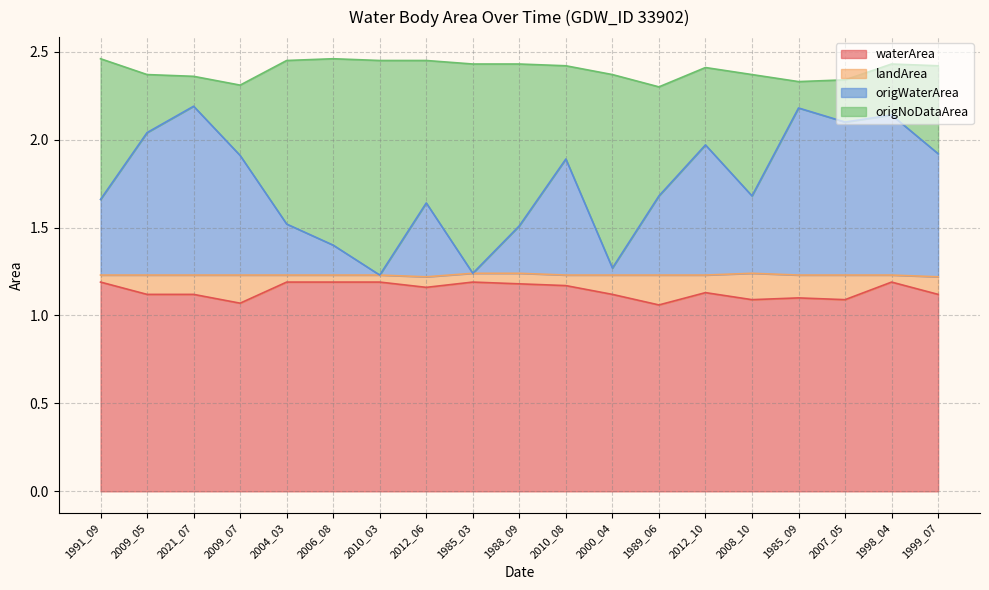

The value of waterArea at 2012_10 is 1.1. True or false?

True